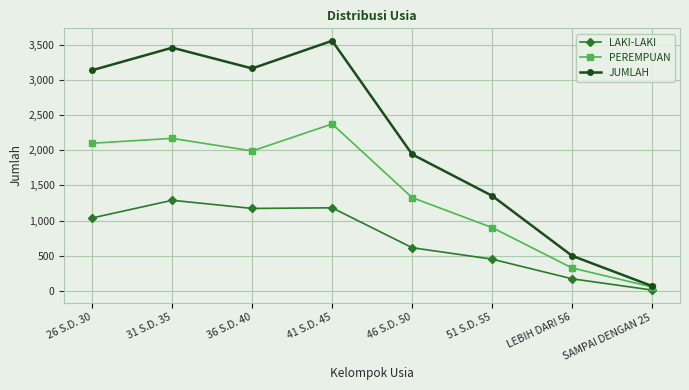

At how many categories does at least one series exceed 2544?

4